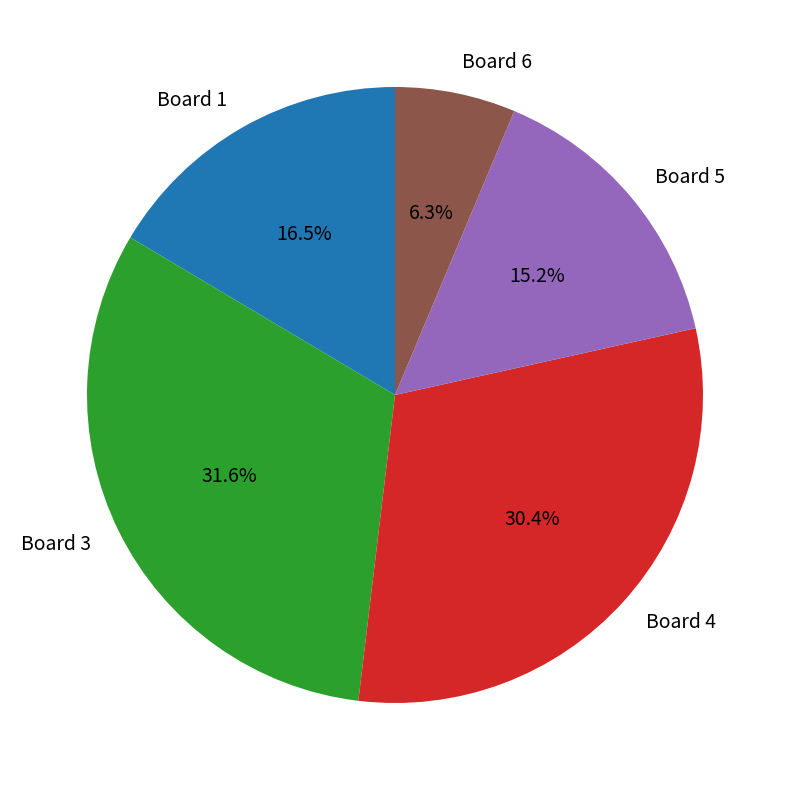

What is the smallest slice in the pie chart?

Board 6